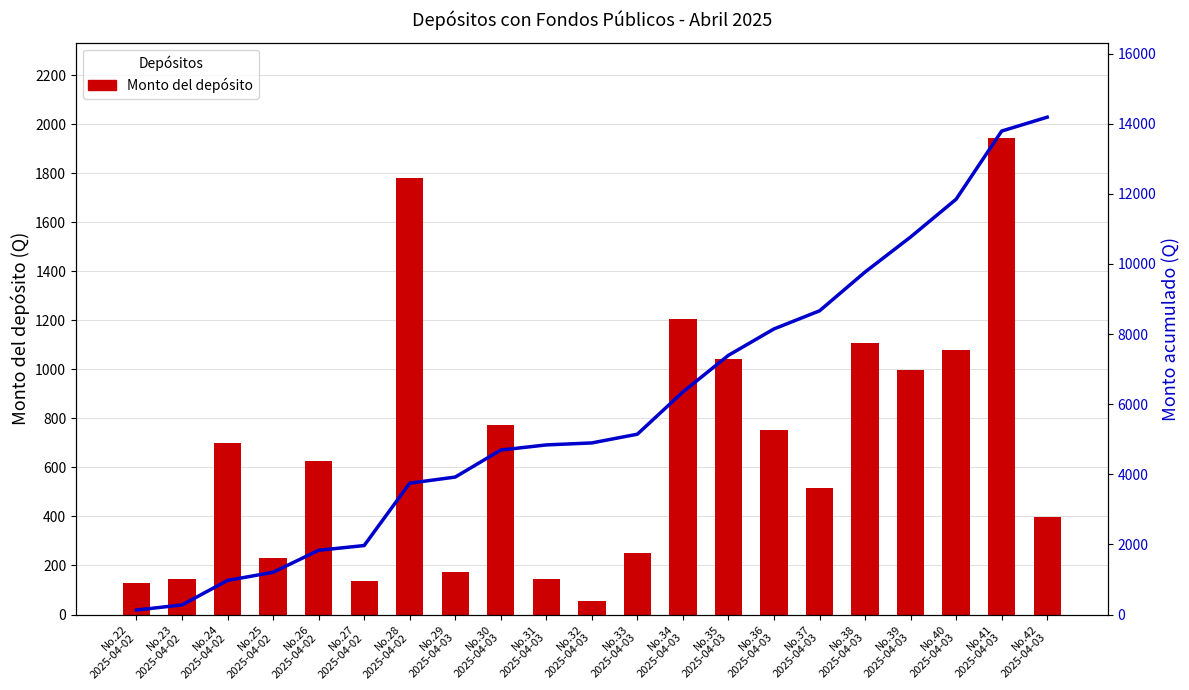

List the series in order of their peak value, highest first.

Acumulado, Monto del depósito